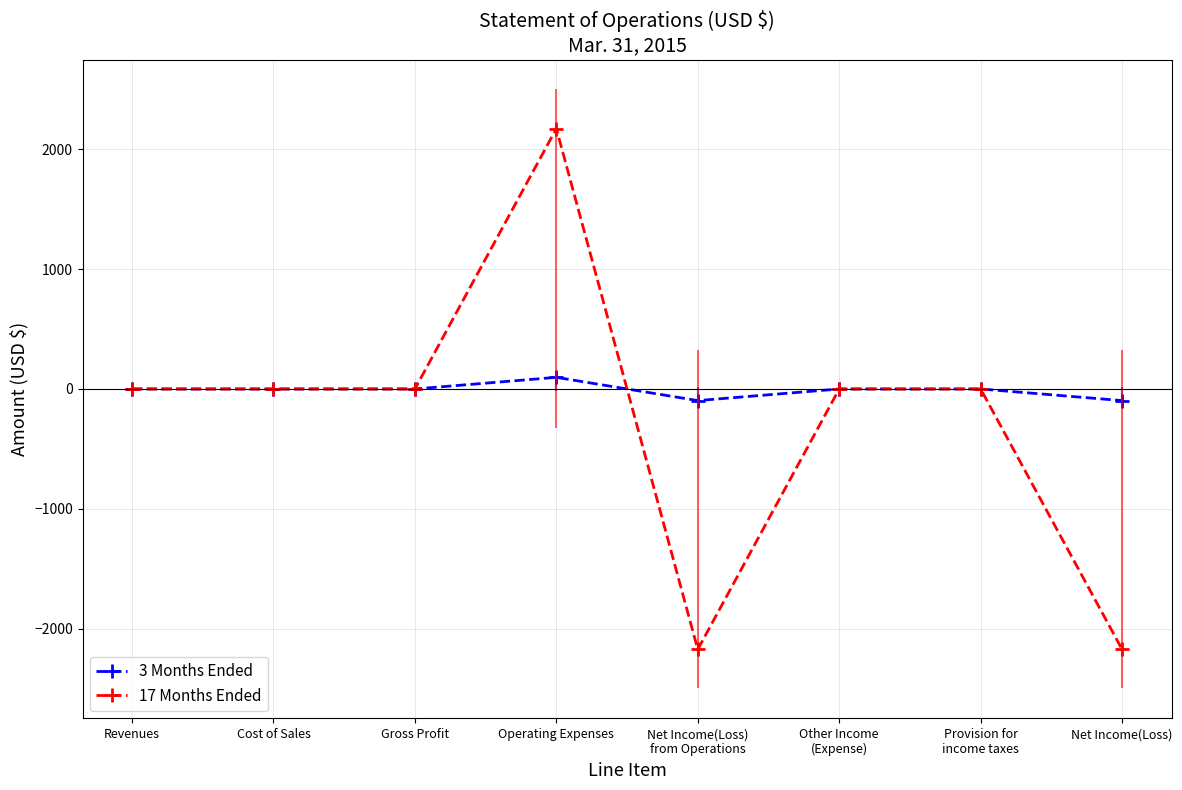

What are all the series names shown in the legend?

3 Months Ended, 17 Months Ended